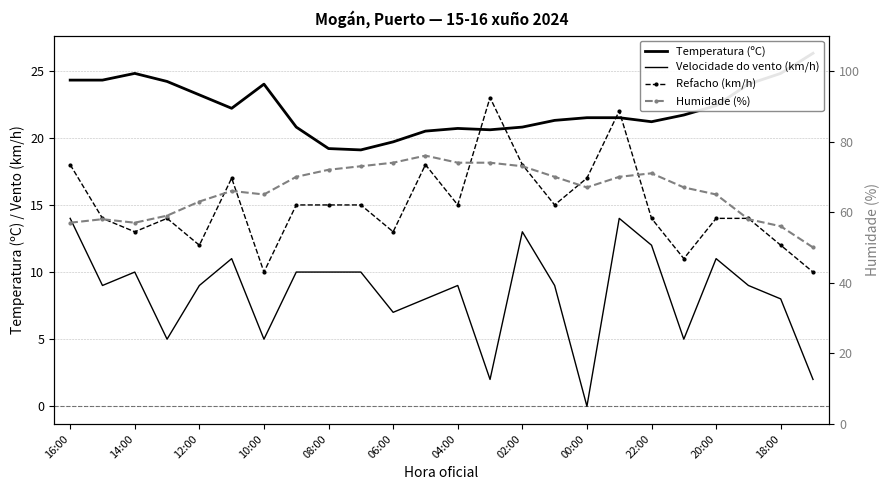

What is the average value of the Refacho (km/h) series?

15.0